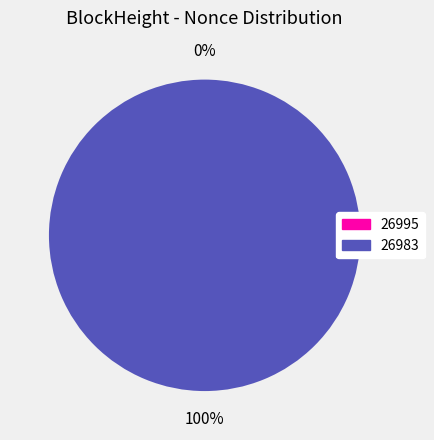

Count the number of slices in the pie.

2